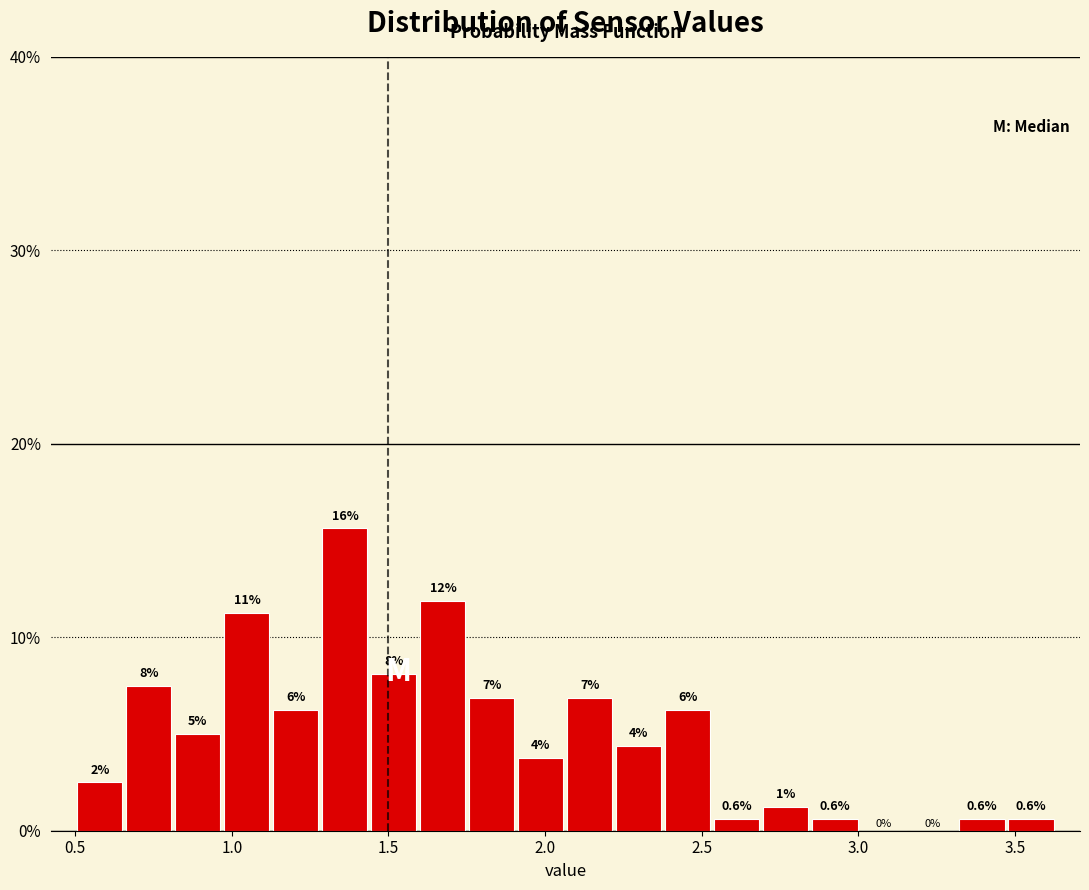

Read against the x-axis, roughly where is the centre of the tallest bar?

1.35